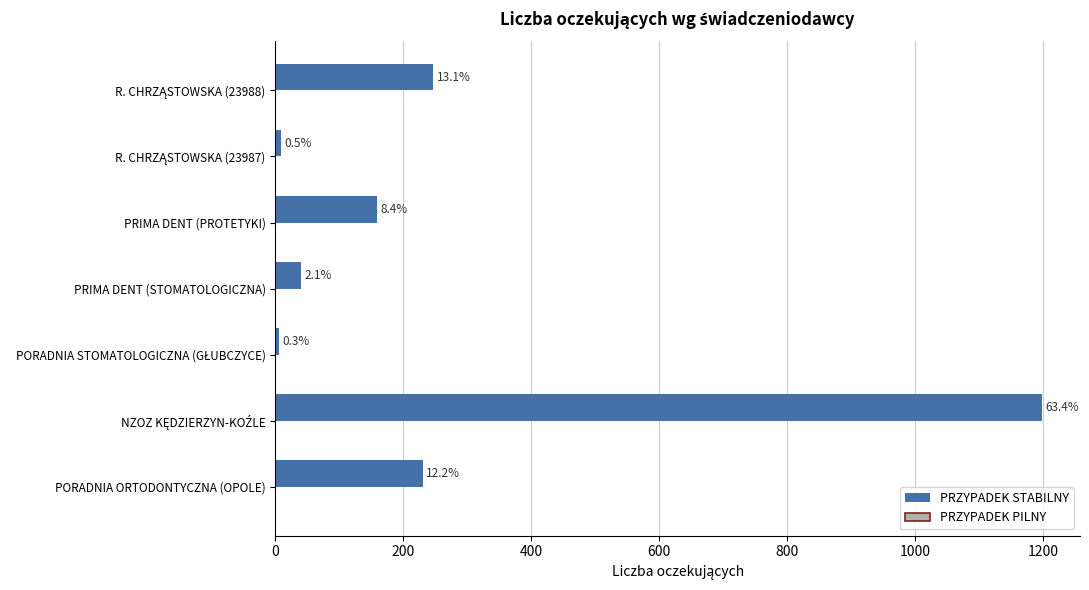

Does the chart contain any negative values?

No